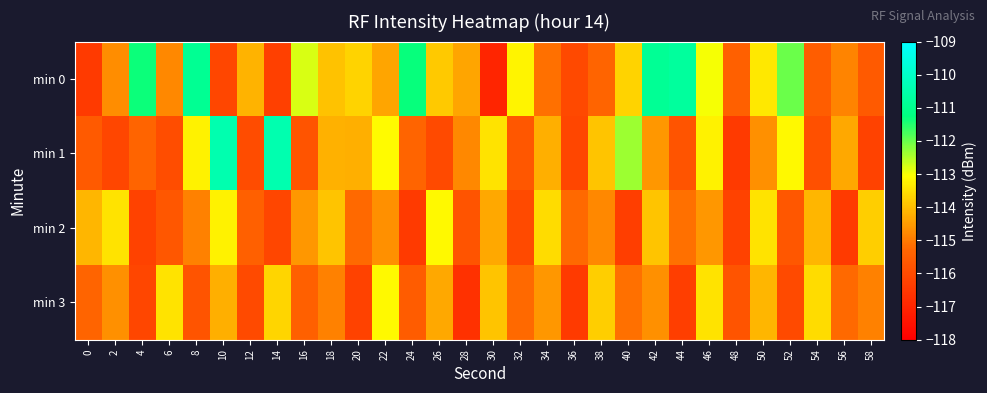

Between 4 and 50, which series saw the biggest shift?

min 2